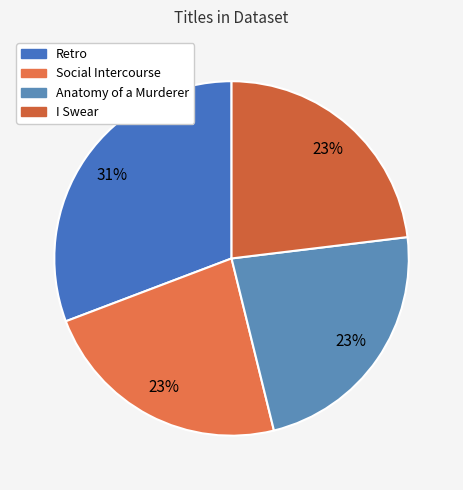

Is Retro the majority of the pie?

No